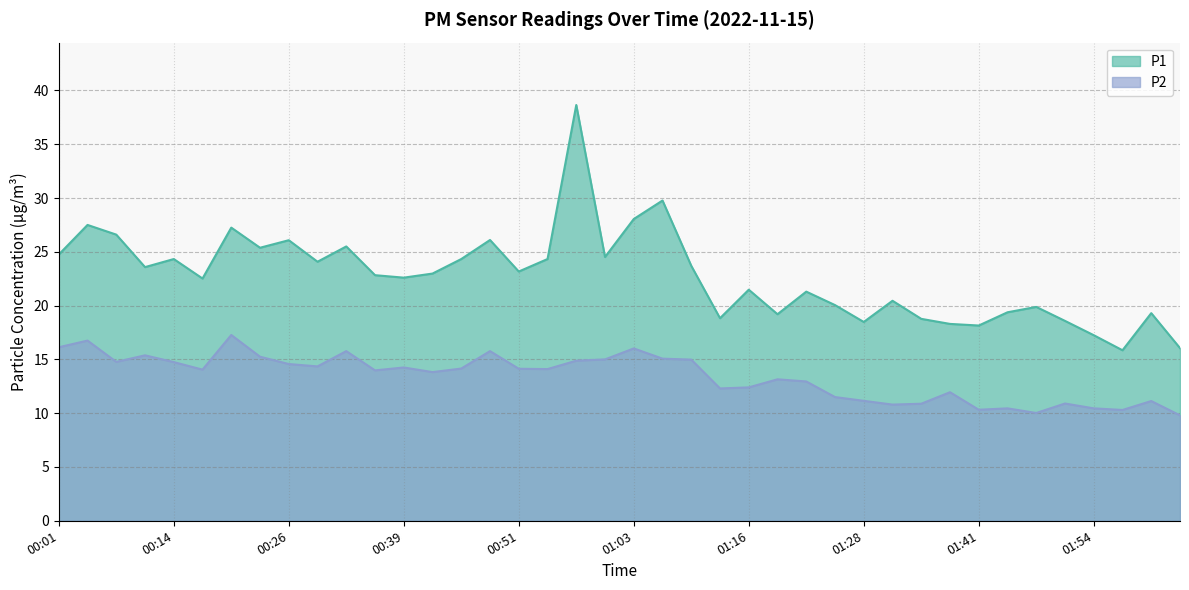

What is the sum of all P2 values?

535.6